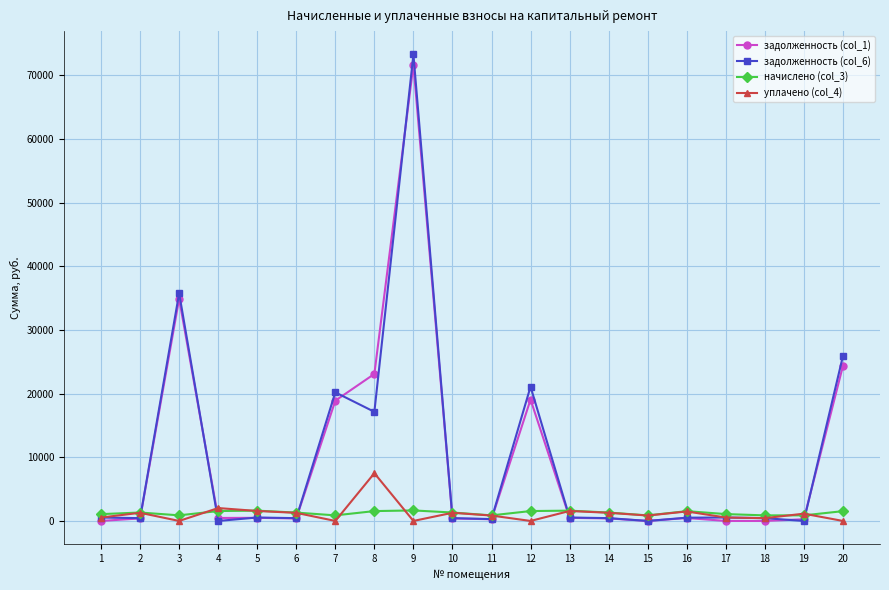

At which category does the chart reach its peak across all series?

9